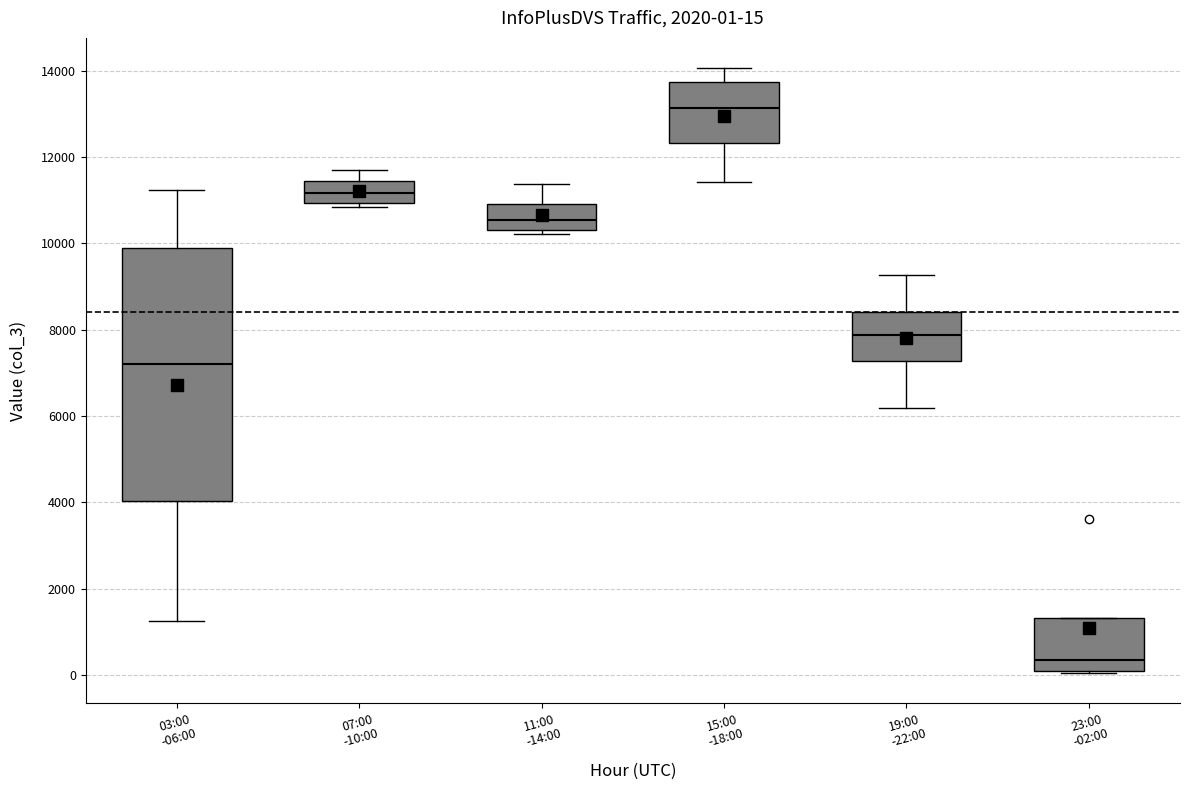

Which box is the tallest, from its lower edge to its upper edge?

03:00 -06:00